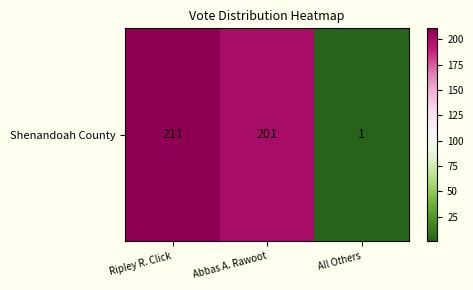

At which category does the chart reach its peak across all series?

Ripley R. Click